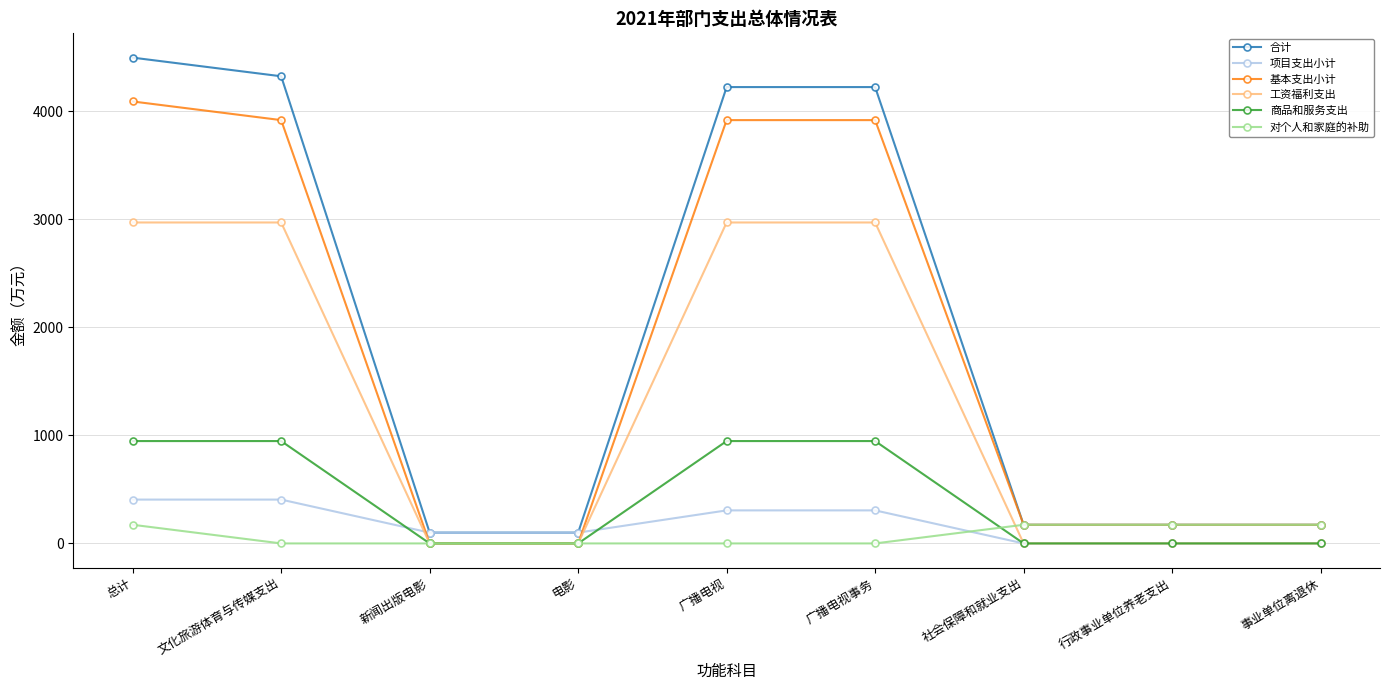

Reading left to right, transcribe all the data shown in this chart.

合计: 总计=4496.8	文化旅游体育与传媒支出=4324.1	新闻出版电影=100.0	电影=100.0	广播电视=4224.1	广播电视事务=4224.1	社会保障和就业支出=172.6	行政事业单位养老支出=172.6	事业单位离退休=172.6
项目支出小计: 总计=405.8	文化旅游体育与传媒支出=405.8	新闻出版电影=100.0	电影=100.0	广播电视=305.8	广播电视事务=305.8	社会保障和就业支出=0.0	行政事业单位养老支出=0.0	事业单位离退休=0.0
基本支出小计: 总计=4091.0	文化旅游体育与传媒支出=3918.3	新闻出版电影=0.0	电影=0.0	广播电视=3918.3	广播电视事务=3918.3	社会保障和就业支出=172.6	行政事业单位养老支出=172.6	事业单位离退休=172.6
工资福利支出: 总计=2970.8	文化旅游体育与传媒支出=2970.8	新闻出版电影=0.0	电影=0.0	广播电视=2970.8	广播电视事务=2970.8	社会保障和就业支出=0.0	行政事业单位养老支出=0.0	事业单位离退休=0.0
商品和服务支出: 总计=947.5	文化旅游体育与传媒支出=947.5	新闻出版电影=0.0	电影=0.0	广播电视=947.5	广播电视事务=947.5	社会保障和就业支出=0.0	行政事业单位养老支出=0.0	事业单位离退休=0.0
对个人和家庭的补助: 总计=172.6	文化旅游体育与传媒支出=0.0	新闻出版电影=0.0	电影=0.0	广播电视=0.0	广播电视事务=0.0	社会保障和就业支出=172.6	行政事业单位养老支出=172.6	事业单位离退休=172.6